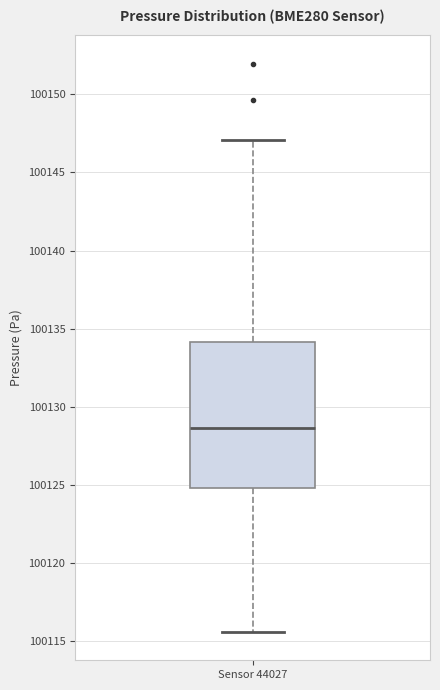

Transcribe this box plot: give where the median line is, the range the box spans, and where the two whiskers end, as read against the y-axis. The values are not printed on the chart, so give them approximately, as read against the axis.

median 100128.5, box 100125.0 to 100134.0, whiskers 100115.5 to 100147.0